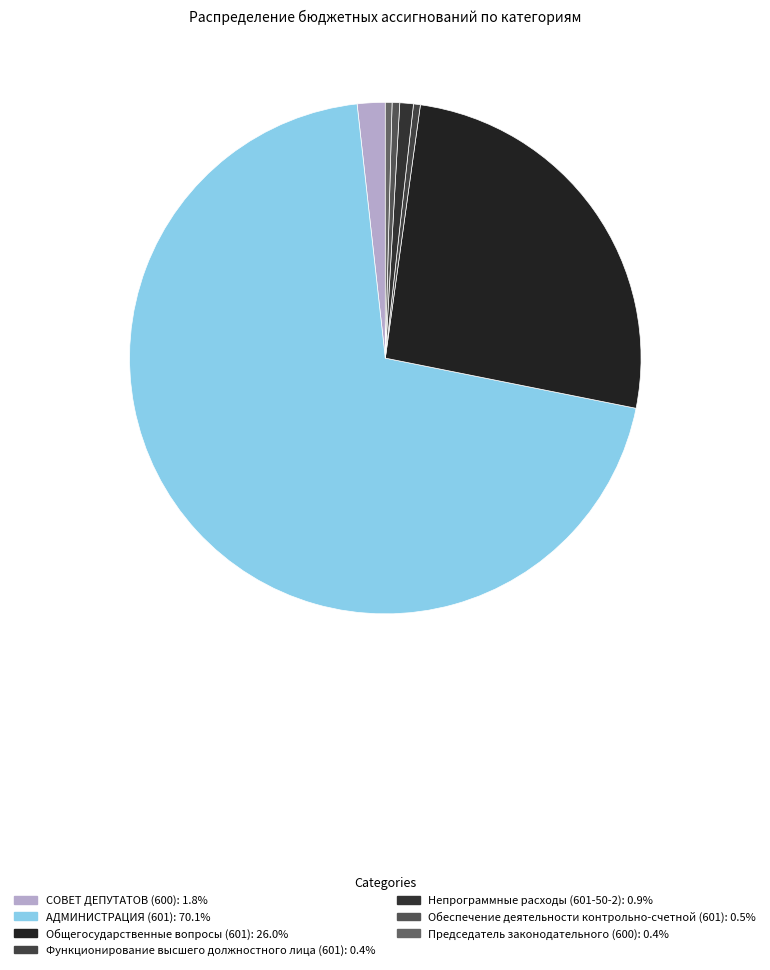

To the nearest percent, what is the difference between the largest and smallest slice percentages?

70%